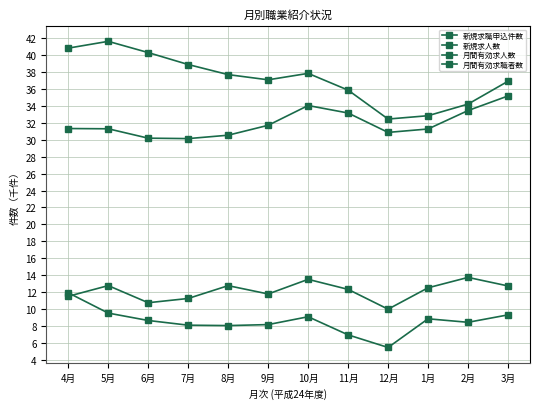

Does the chart have visible grid lines?

Yes